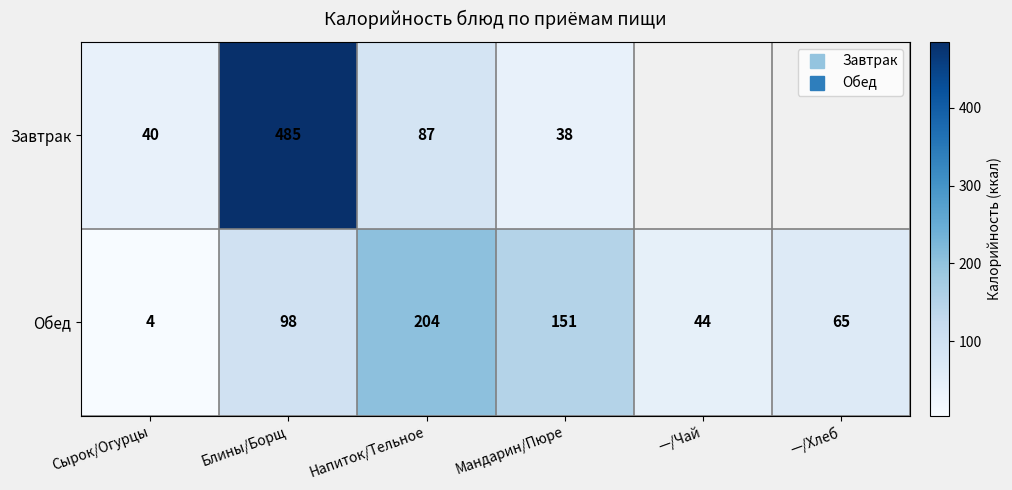

List the labels in order of Обед value, largest first.

Напиток/Тельное, Мандарин/Пюре, Блины/Борщ, —/Хлеб, —/Чай, Сырок/Огурцы